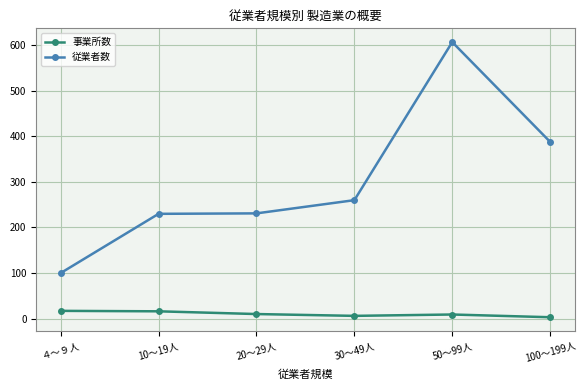

What is the total value across all series at 100～199人?

391